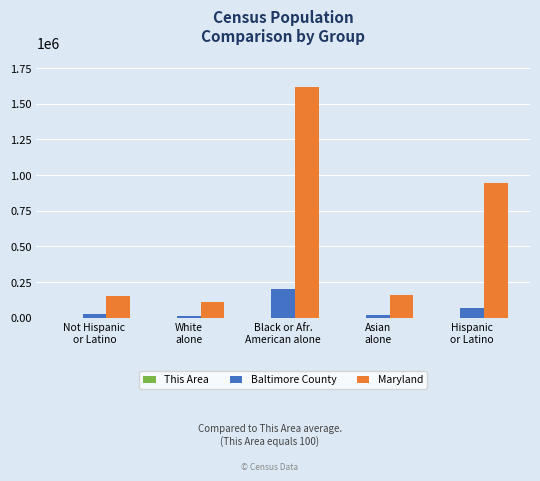

What is the sum of all Baltimore County values?

320718.1